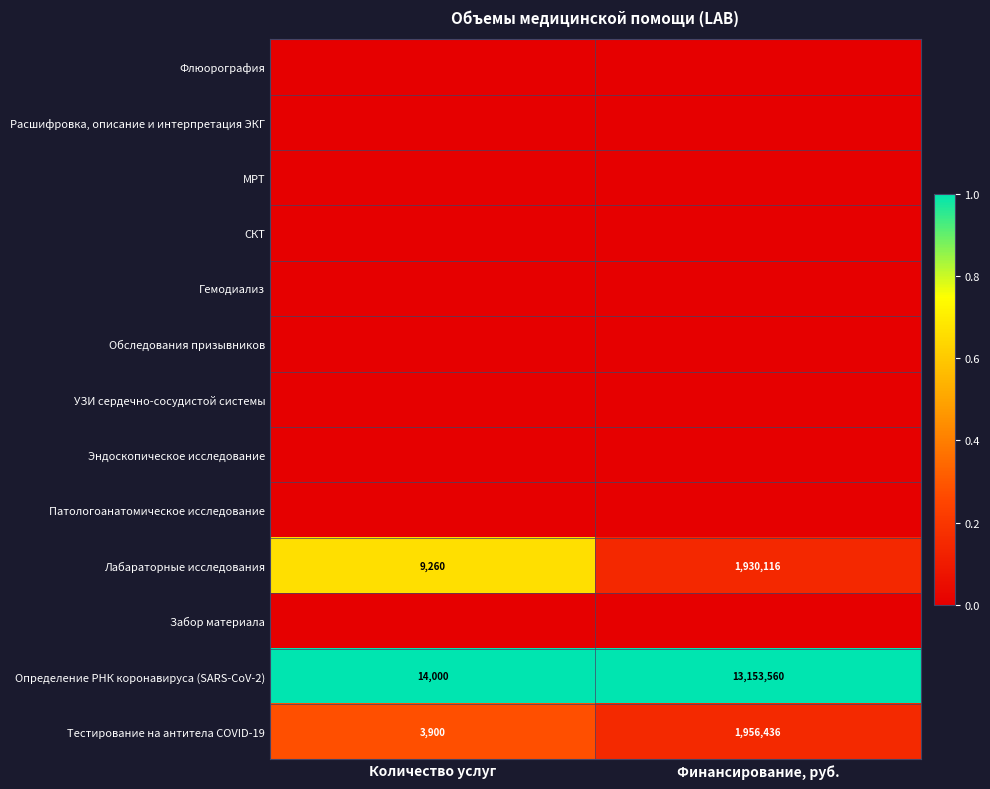

At how many categories does at least one series exceed 0?

2